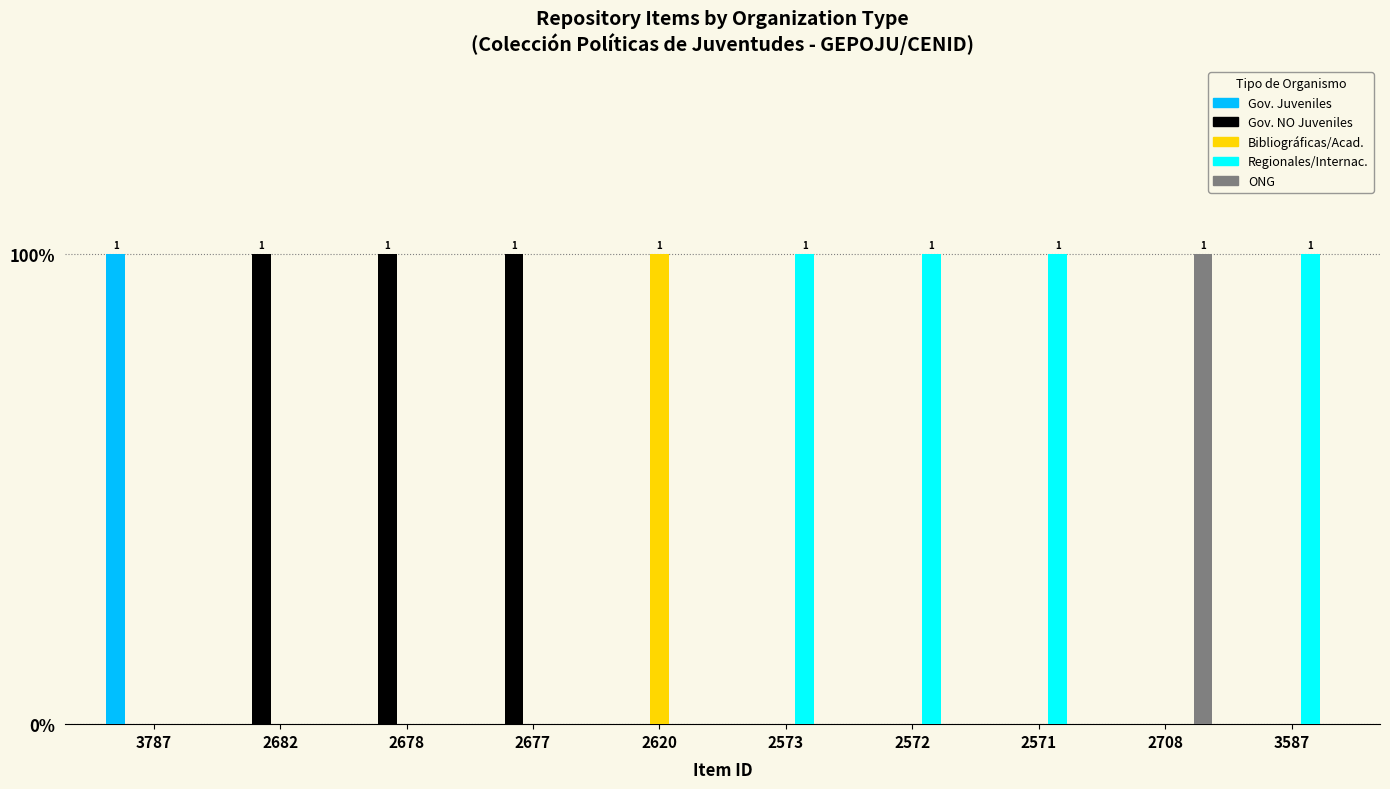

Reading right to left, list all the values displayed in this chart.

Organismos gubernamentales de juventud: 3587=0	2708=0	2571=0	2572=0	2573=0	2620=0	2677=0	2678=0	2682=0	3787=1
Organismos gubernamentales NO juveniles: 3587=0	2708=0	2571=0	2572=0	2573=0	2620=0	2677=1	2678=1	2682=1	3787=0
Producciones bibliograficas y academicas: 3587=0	2708=0	2571=0	2572=0	2573=0	2620=1	2677=0	2678=0	2682=0	3787=0
Organismos Regionales e Internacionales: 3587=1	2708=0	2571=1	2572=1	2573=1	2620=0	2677=0	2678=0	2682=0	3787=0
Organismos No Gubernamentales: 3587=0	2708=1	2571=0	2572=0	2573=0	2620=0	2677=0	2678=0	2682=0	3787=0